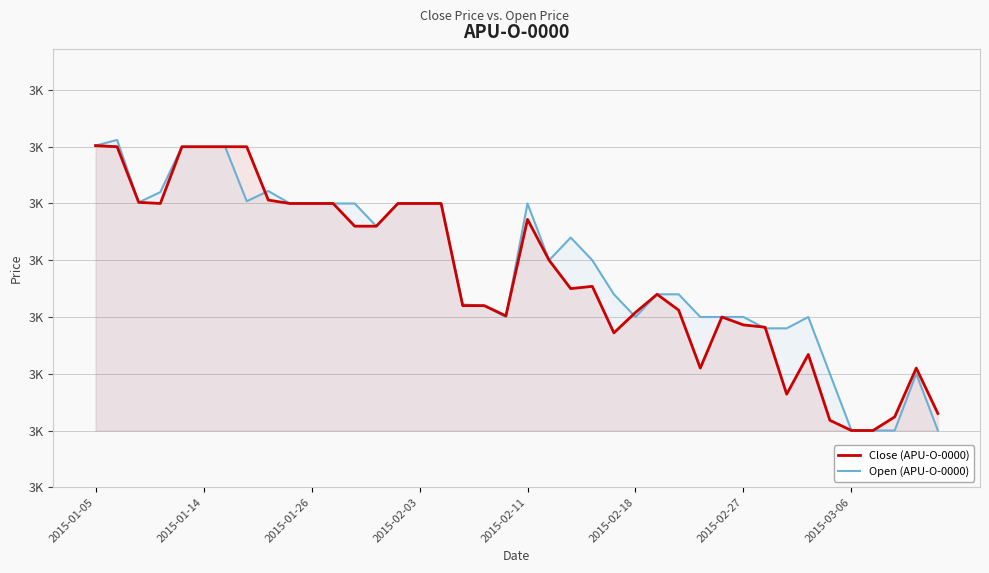

Reading left to right, list all the values displayed in this chart.

Close (APU-O-0000): 3751	3750	3701	3700	3750	3750	3750	3750	3703	3700	3700	3700	3680	3680	3700	3700	3700	3610	3610	3601	3686	3650	3625	3627	3586	3604	3620	3606	3555	3600	3593	3591	3532	3567	3509	3500	3500	3512	3555	3515
Open (APU-O-0000): 3751	3756	3701	3710	3750	3750	3750	3702	3711	3700	3700	3700	3700	3680	3700	3700	3700	3611	3610	3600	3700	3650	3670	3650	3620	3600	3620	3620	3600	3600	3600	3590	3590	3600	3550	3500	3500	3500	3550	3500